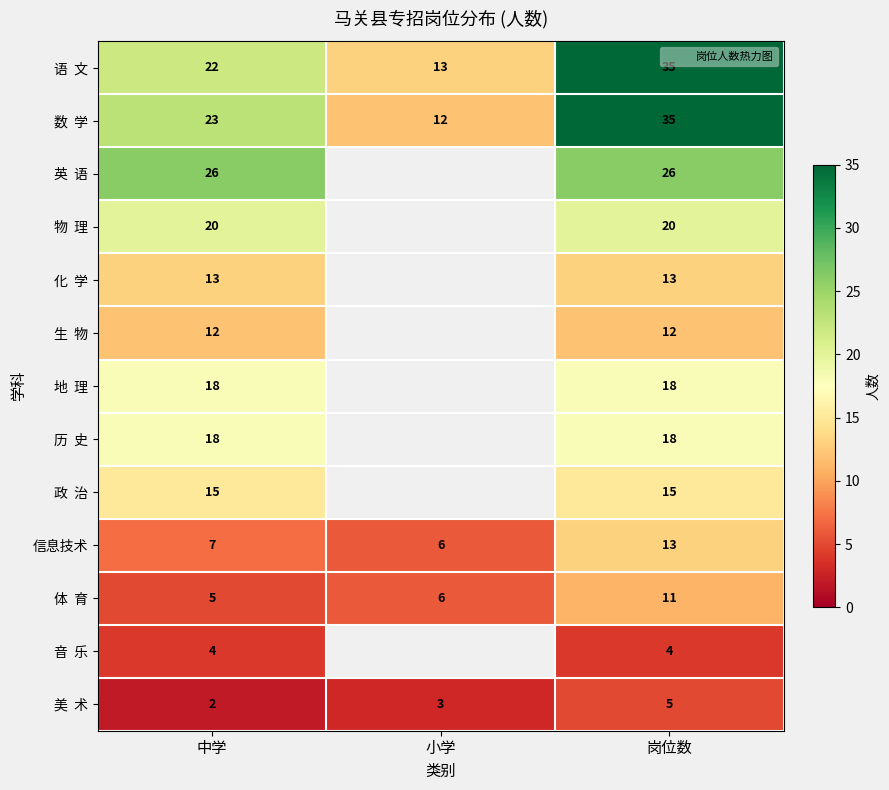

What is the total value across all series at 中学?

185